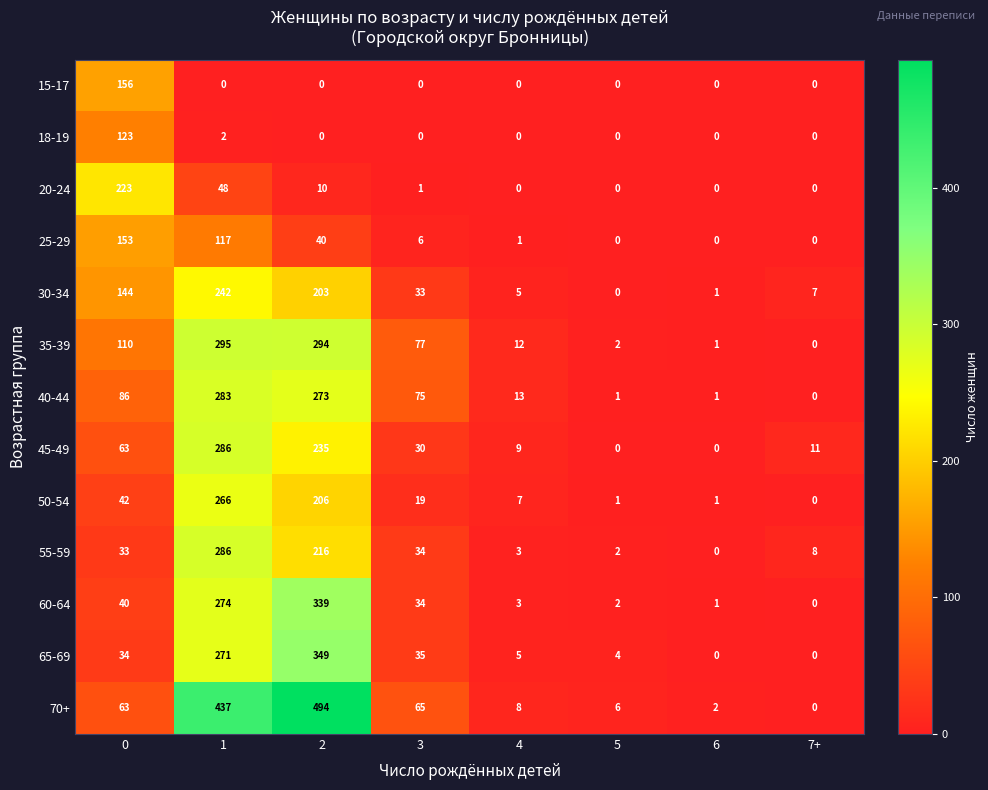

How many values in 20-24 are above zero?

4